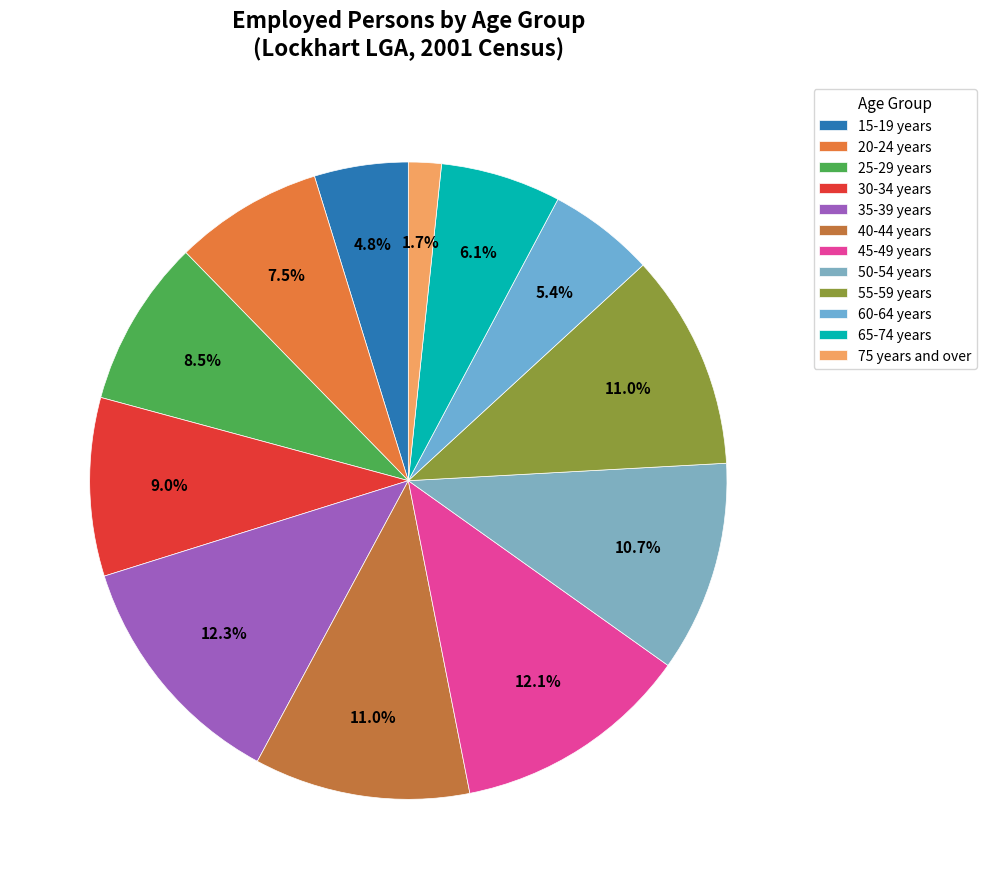

What percentage is NOT represented by 45-49 years?

87.9%